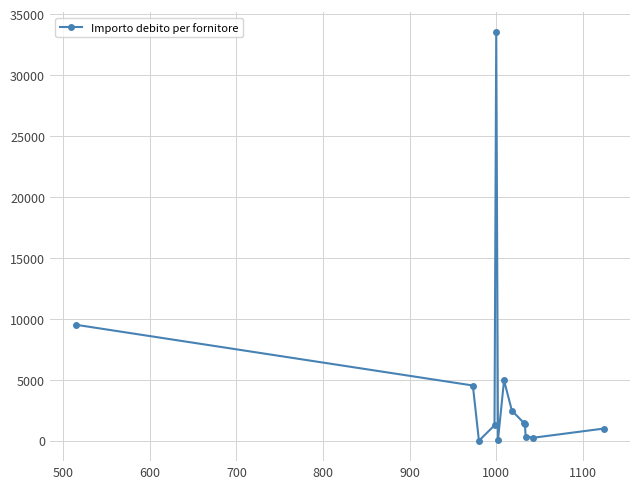

What is the value of the 13th point from the left?

1000.0